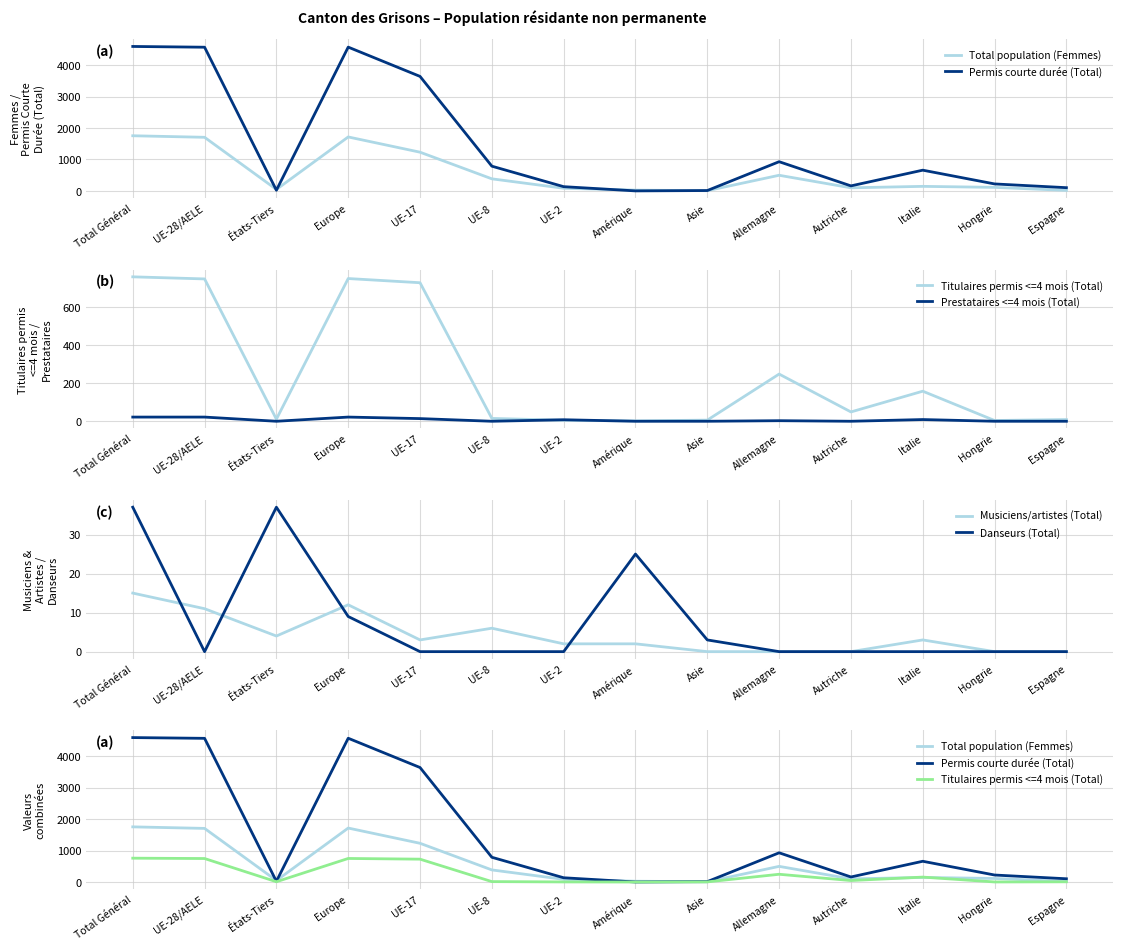

At which label does Danseurs (Total) reach its minimum?

UE-28/AELE